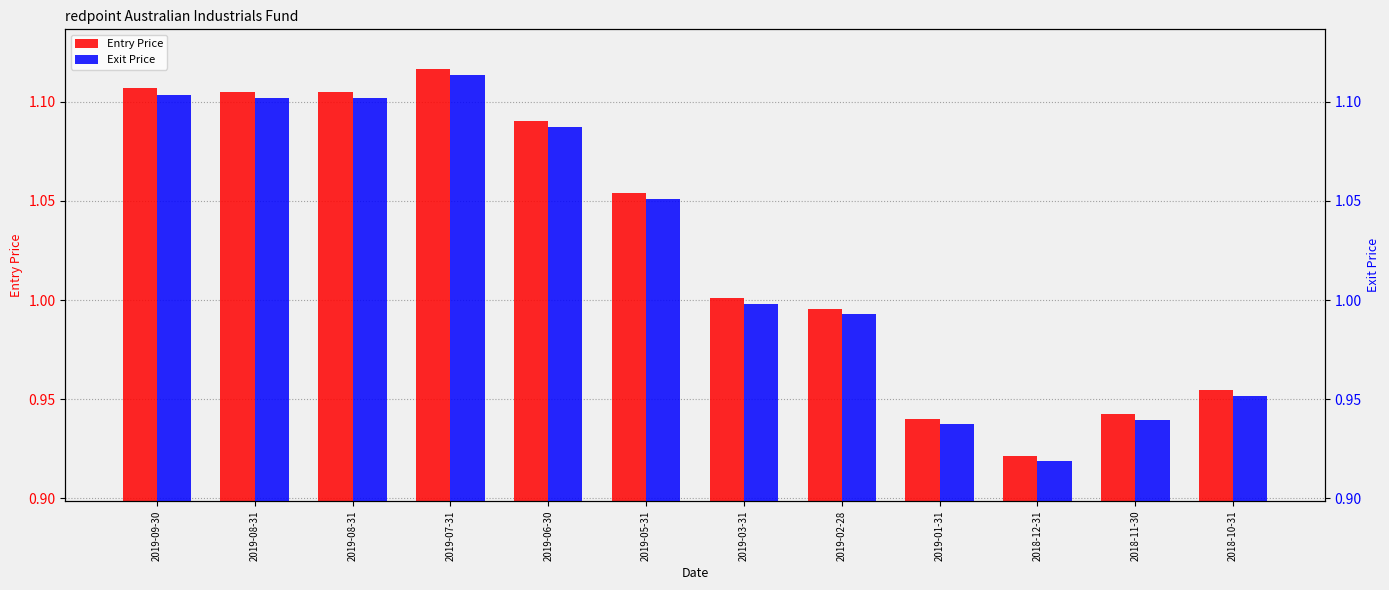

Which category has the lowest value in the Entry Price series?

2018-12-31